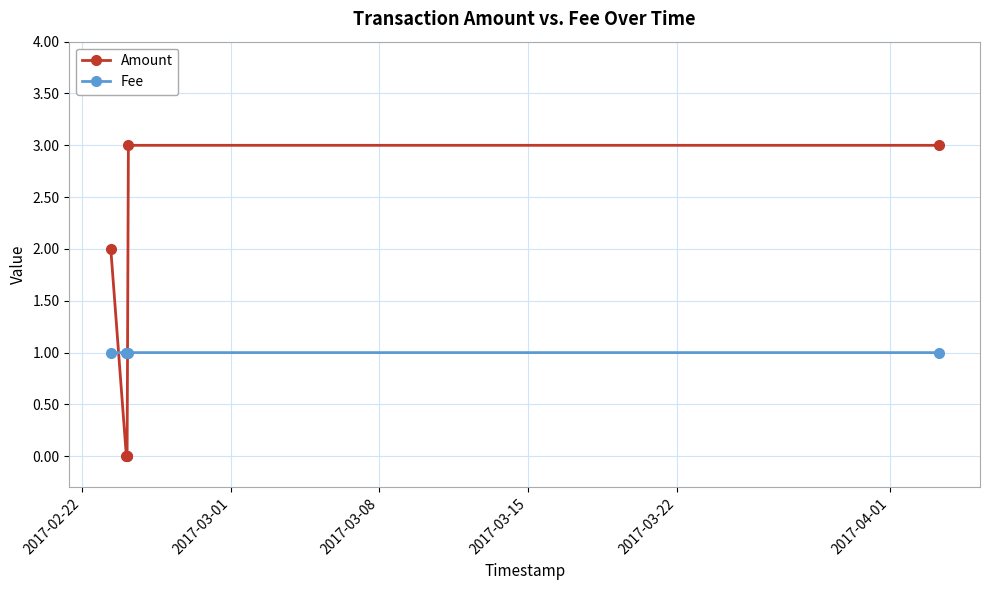

What is the value of the Fee point at the 5th from the left?

1.0